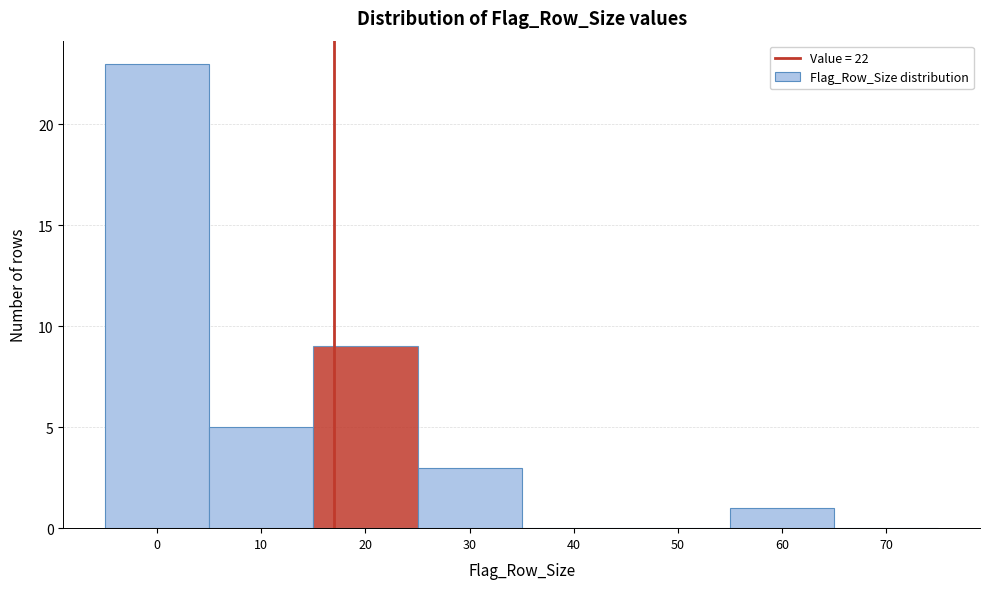

Reading left to right, transcribe all the data shown in this chart.

0=23	10=5	20=9	30=3	40=0	50=0	60=1	70=0